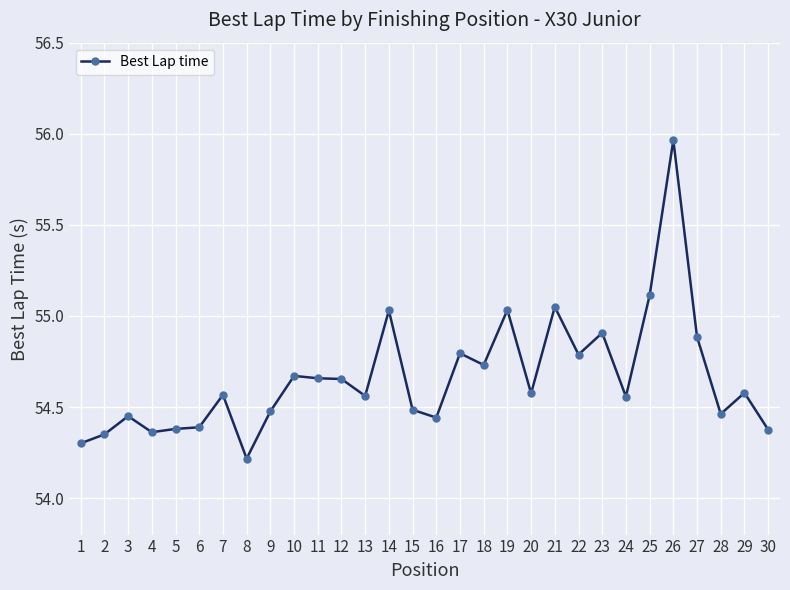

Where is the first local maximum?

3